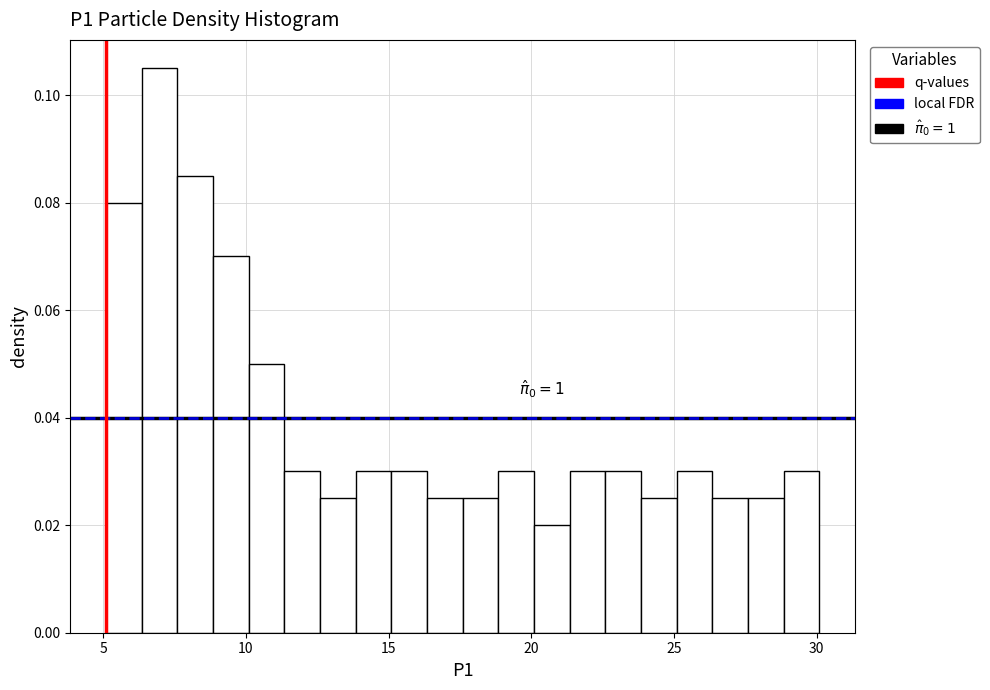

Read against the x-axis, roughly where is the centre of the tallest bar?

7.0